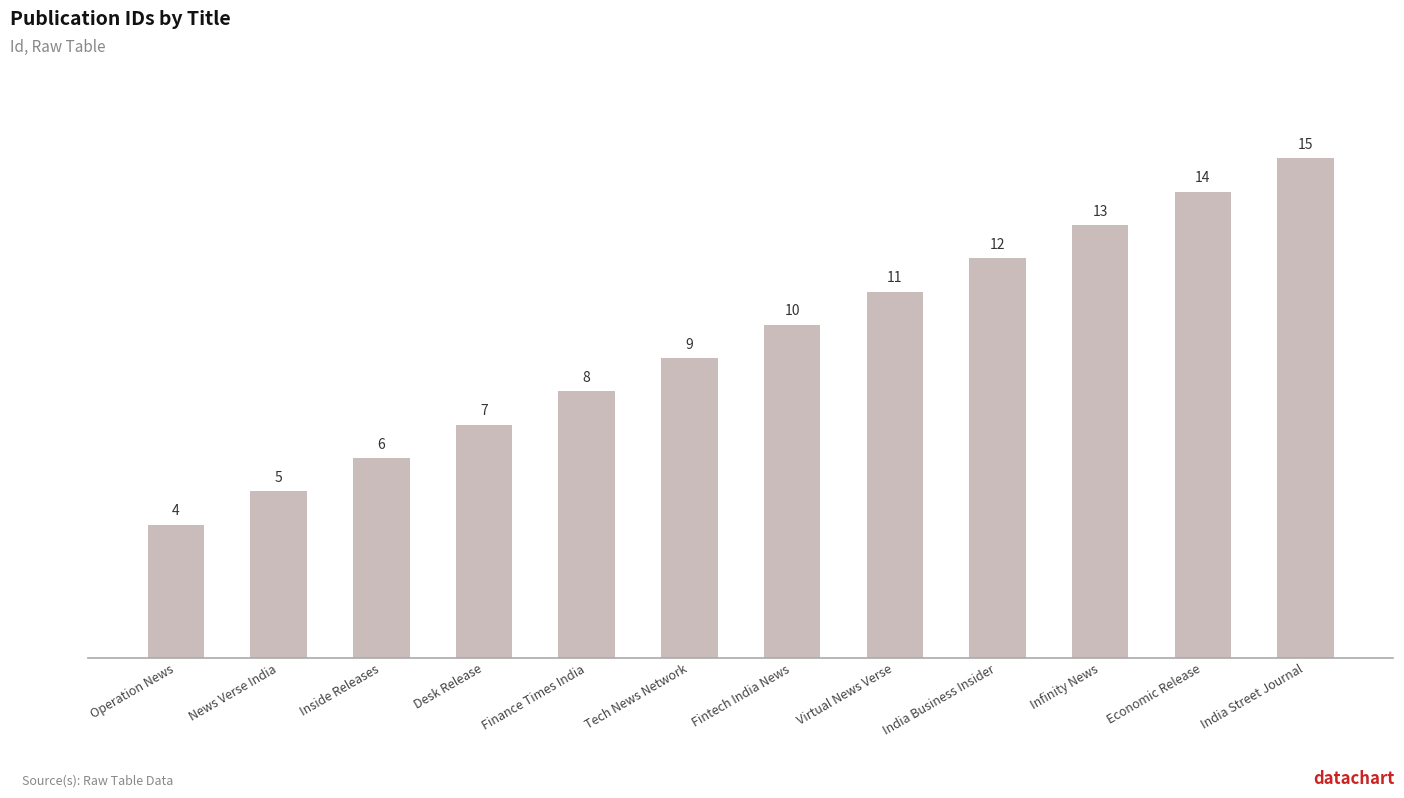

Does the chart contain stacked bars?

No